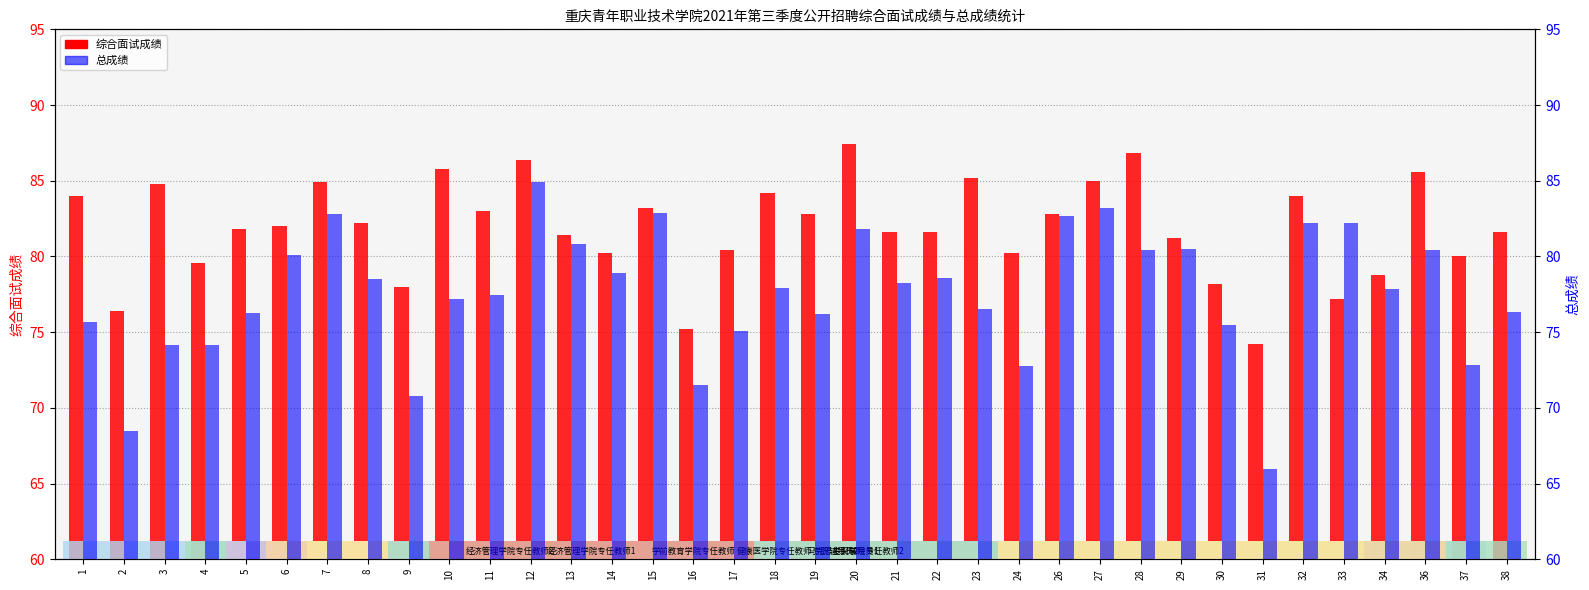

What is the approximate value of 综合面试成绩 at 15?

83.2